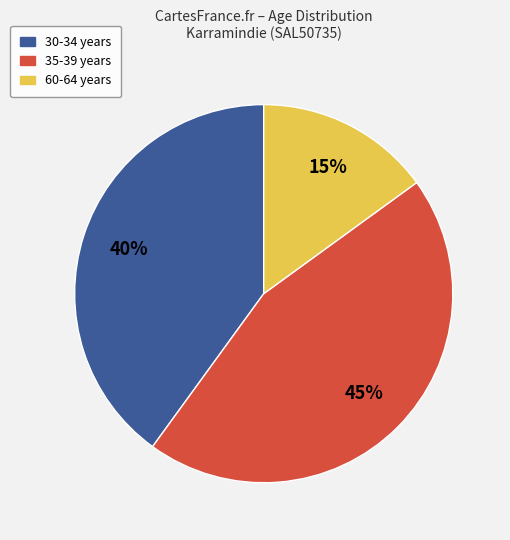

Is there any slice that represents more than half of the pie?

No